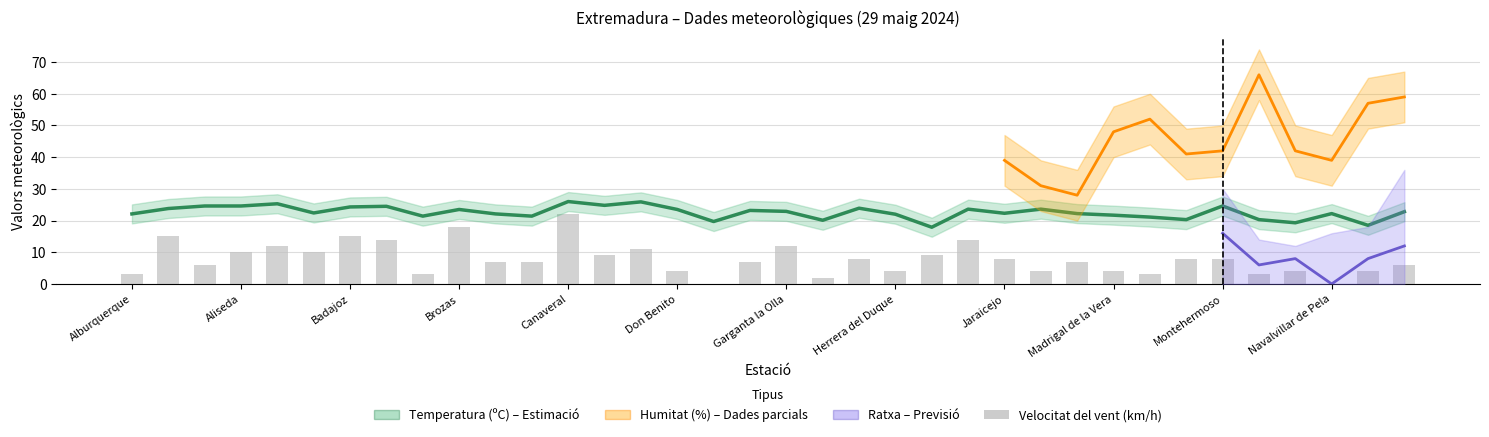

What is the difference between the highest and lowest values at 29?

12.3